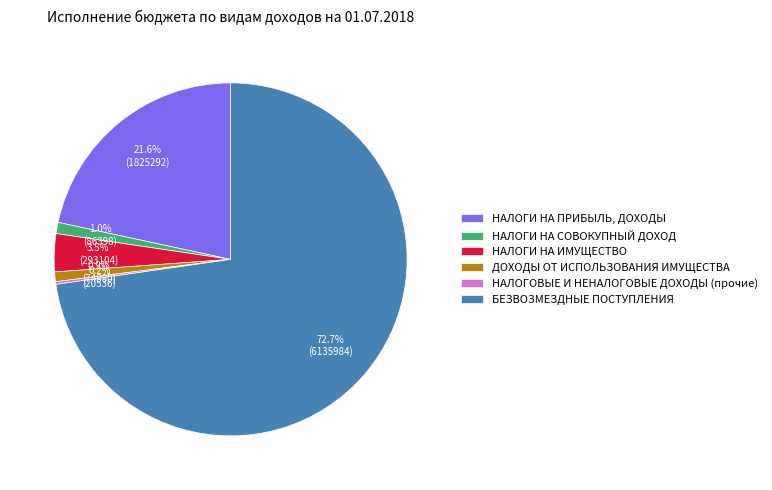

Which slice represents more than half of the pie?

БЕЗВОЗМЕЗДНЫЕ ПОСТУПЛЕНИЯ